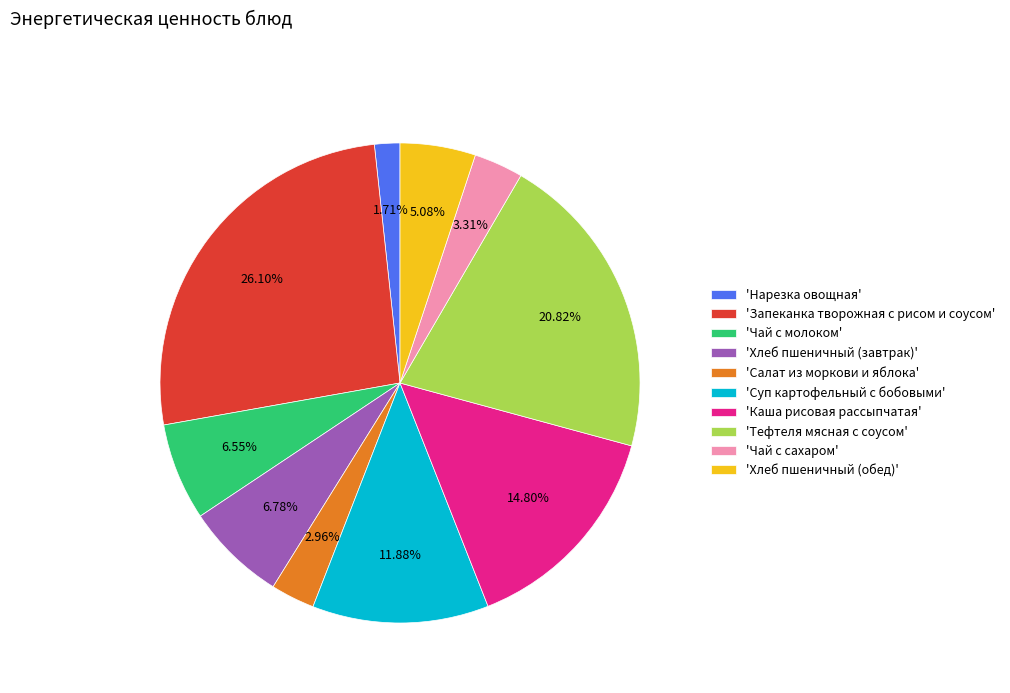

Is there a majority slice in this chart?

No